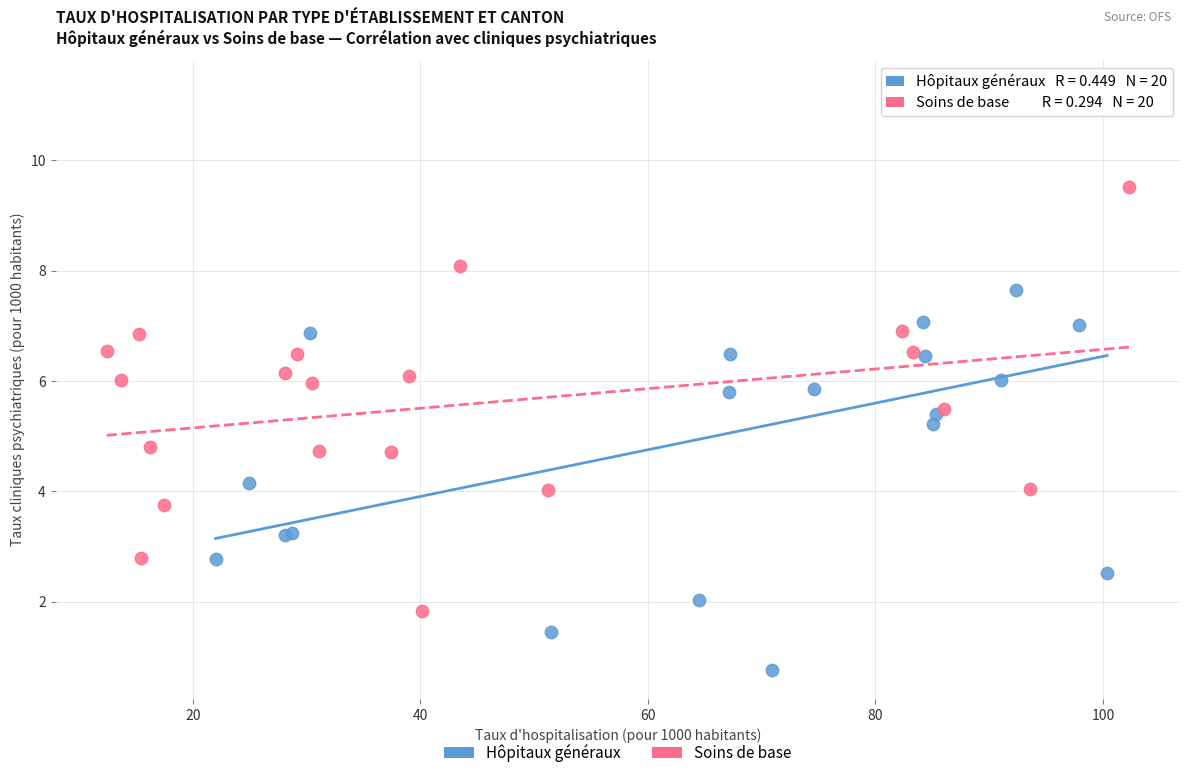

Which series has the widest spread of Y values?

Hôpitaux généraux